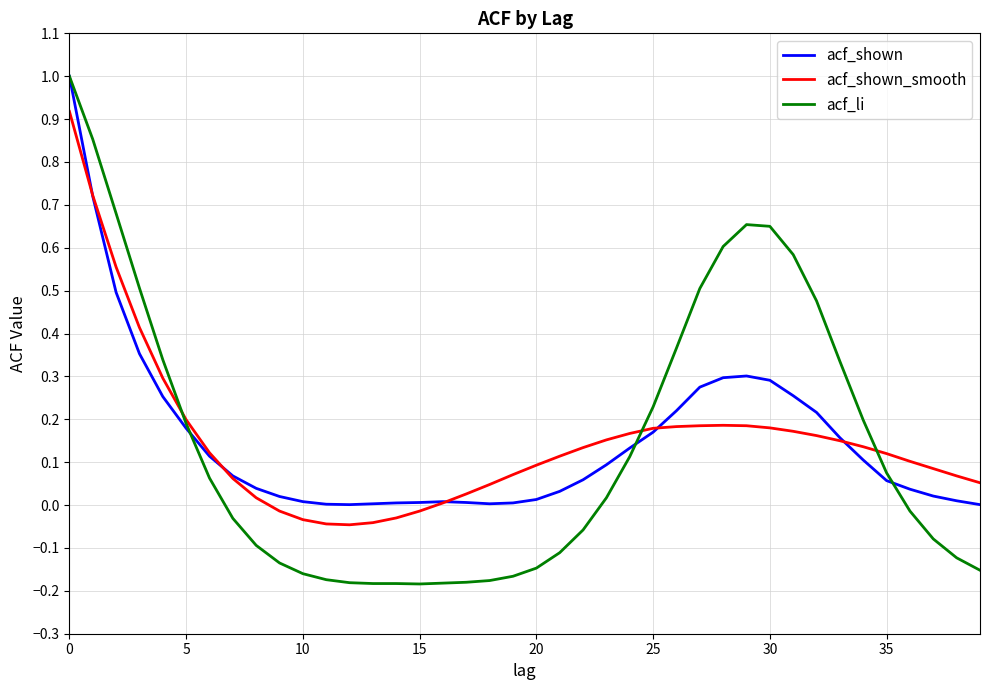

What is the greatest value displayed?

1.0